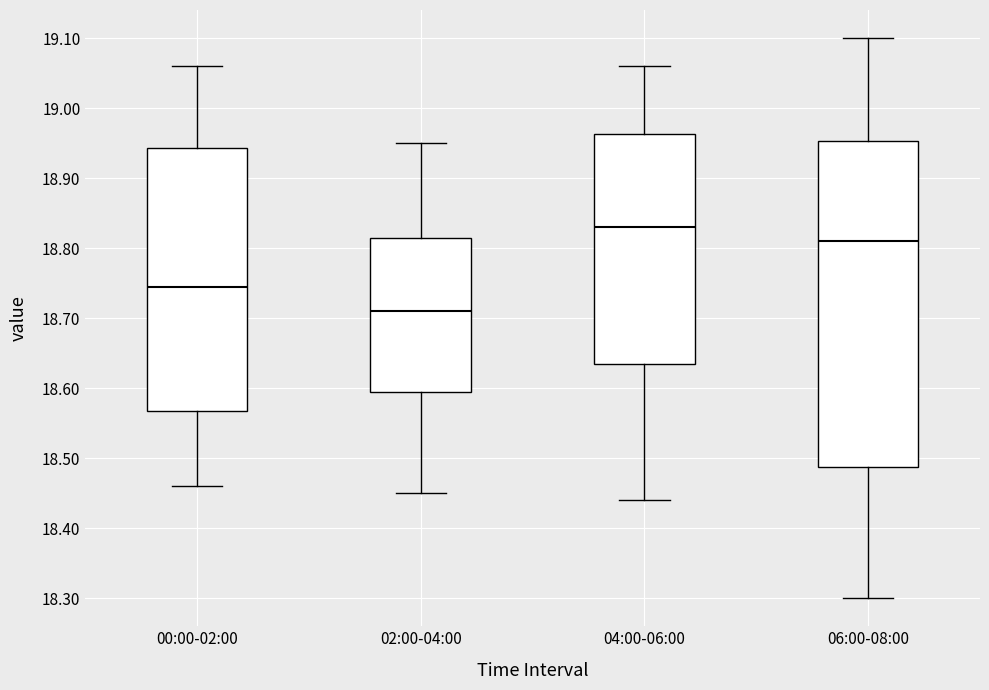

Which box is the tallest, from its lower edge to its upper edge?

06:00-08:00